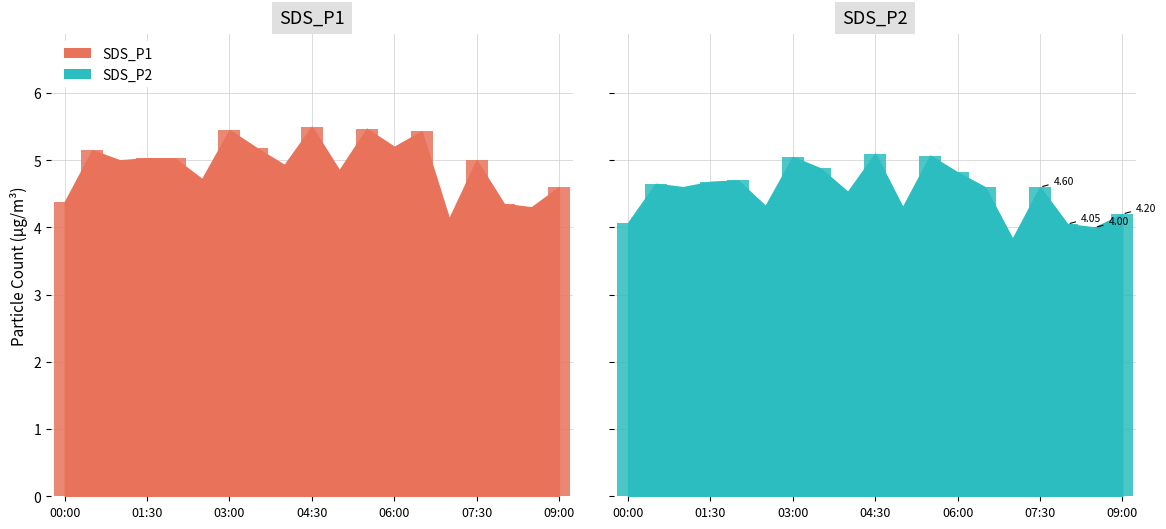

What is the average value of the SDS_P1 series?

4.9